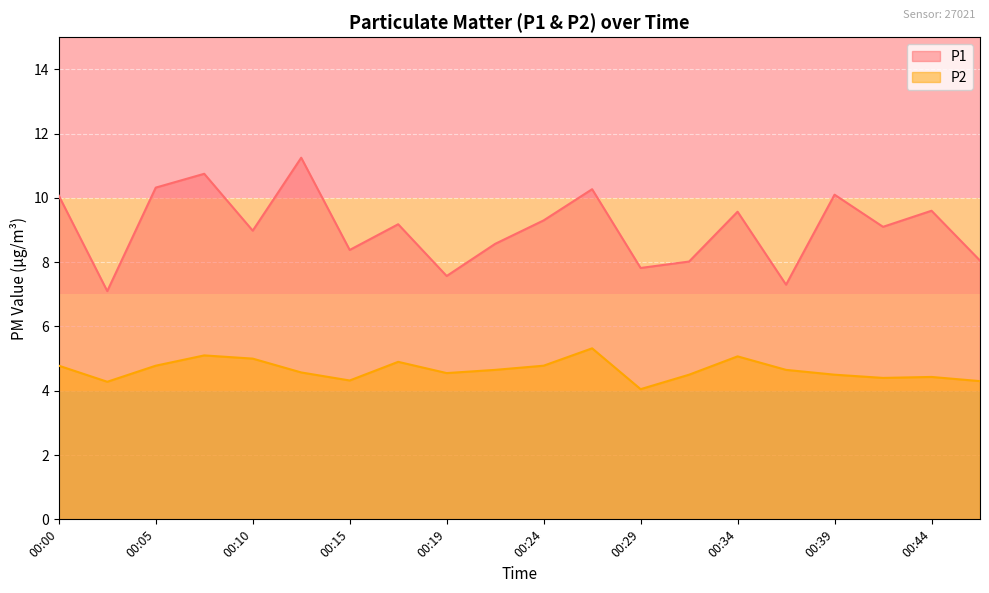

At which category does P1 reach its first local peak?

00:07